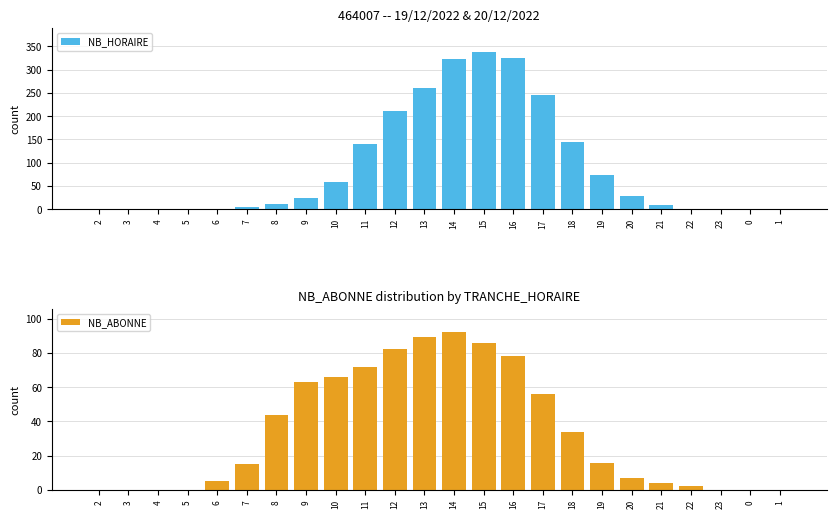

What is the label of the 6th bar from the right?

20